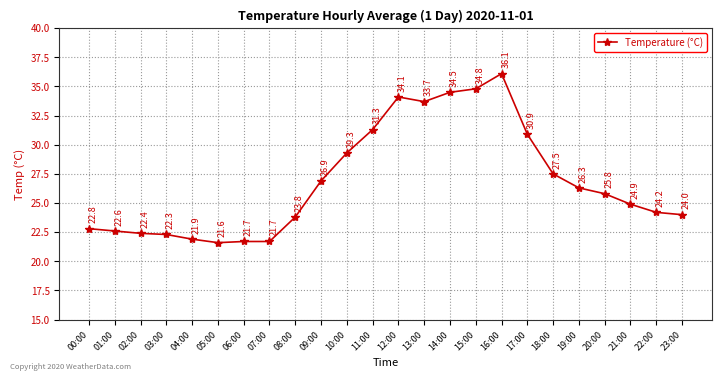

How many series are shown in this chart?

1